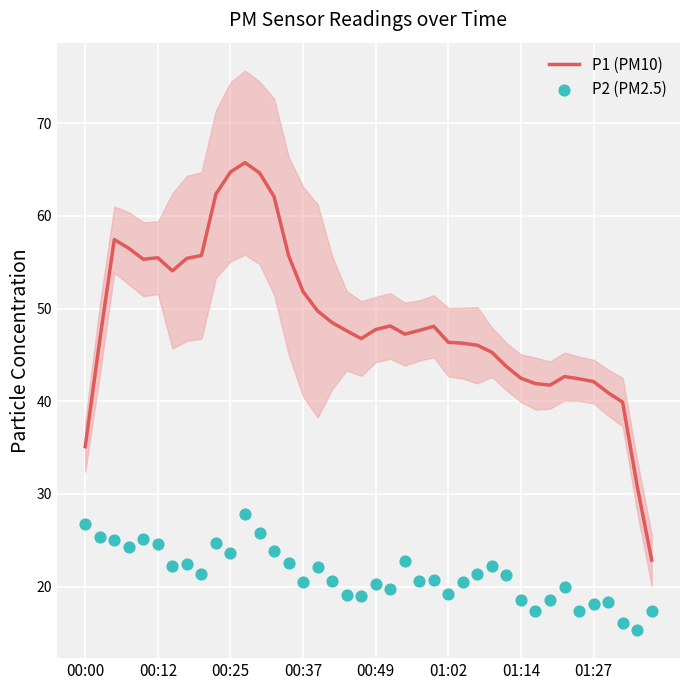

Which series has the widest spread of Y values?

P1 (PM10)